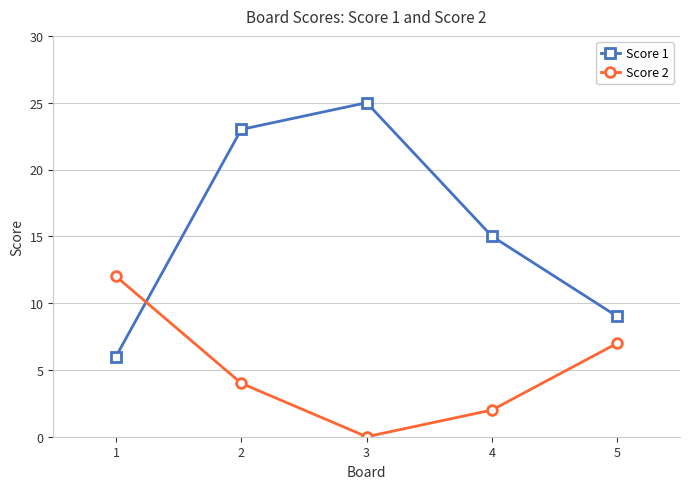

What is the spread (max minus min) of values at 3?

25